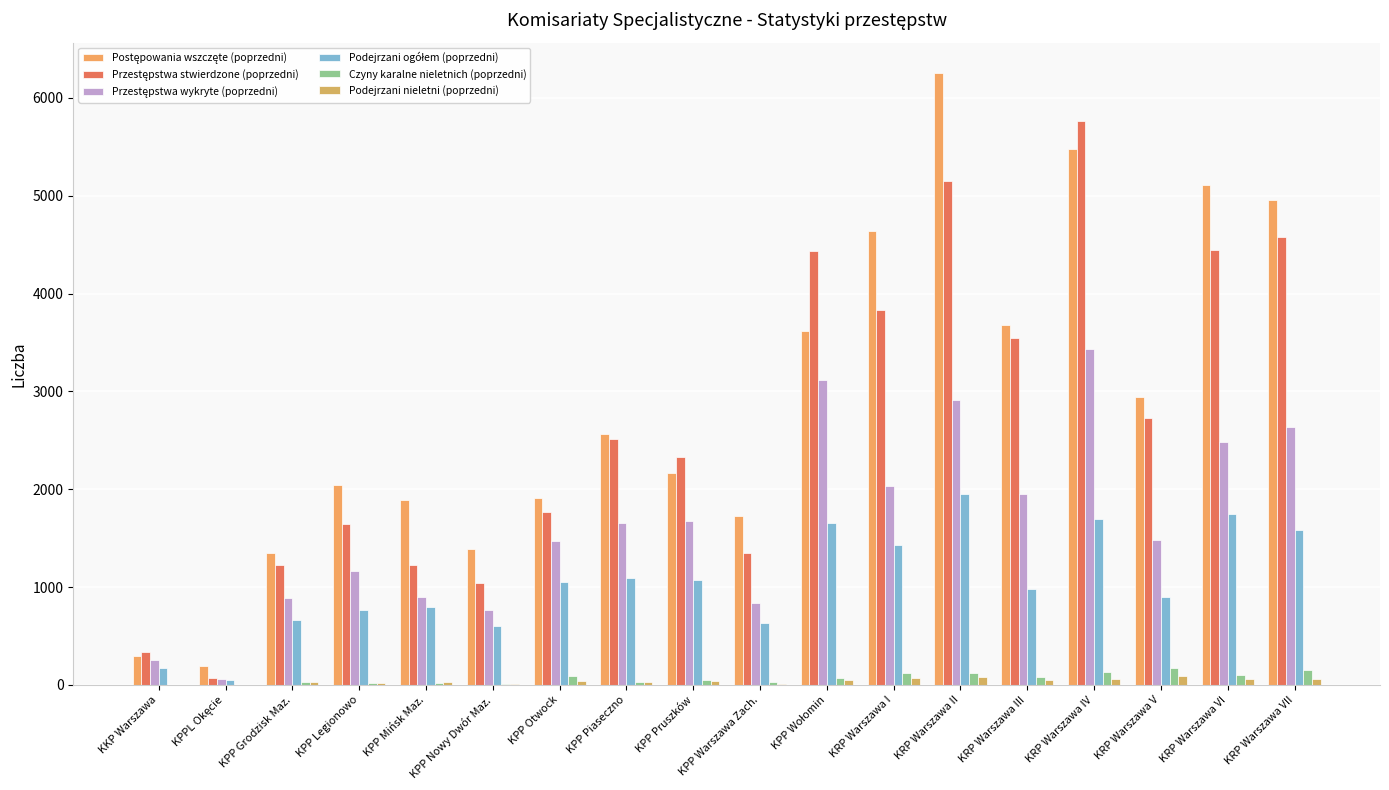

List the series in order of their peak value, highest first.

Postępowania wszczęte (poprzedni), Przestępstwa stwierdzone (poprzedni), Przestępstwa wykryte (poprzedni), Podejrzani ogółem (poprzedni), Czyny karalne nieletnich (poprzedni), Podejrzani nieletni (poprzedni)